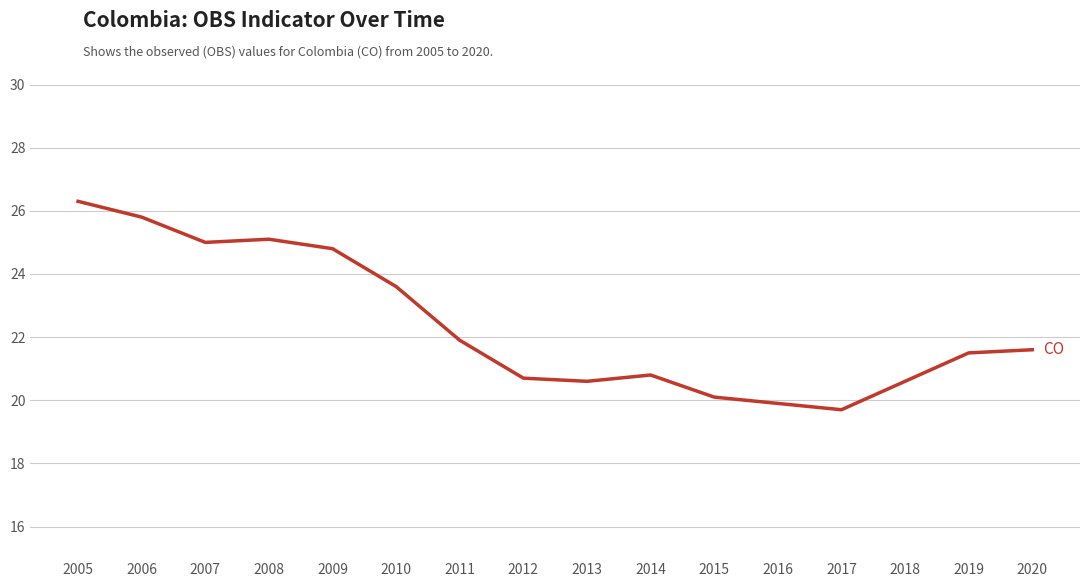

What is the difference between the values at 2011 and 2017?

2.2